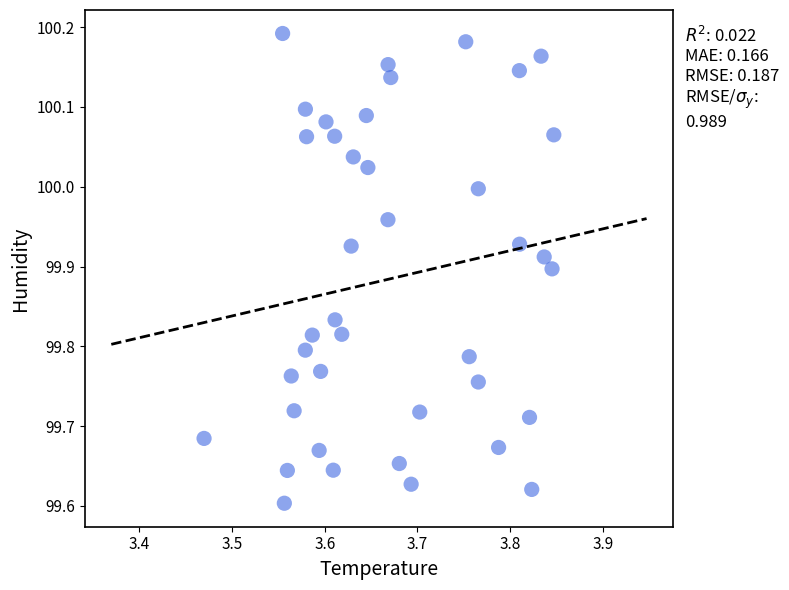

What is the range of Y values (max minus min)?

0.6